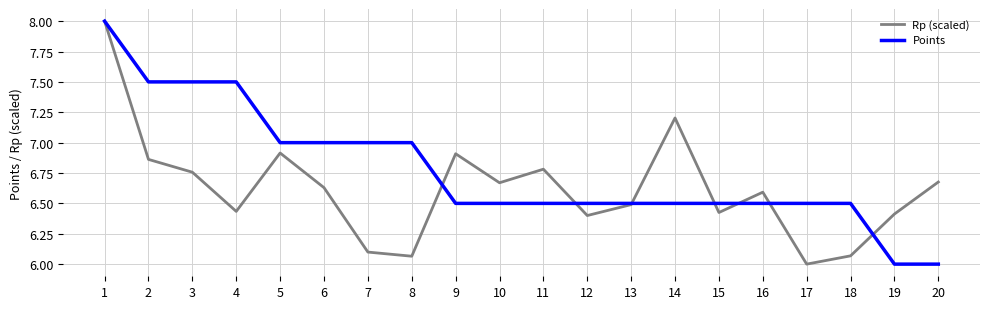

At how many categories does at least one series exceed 6?

20